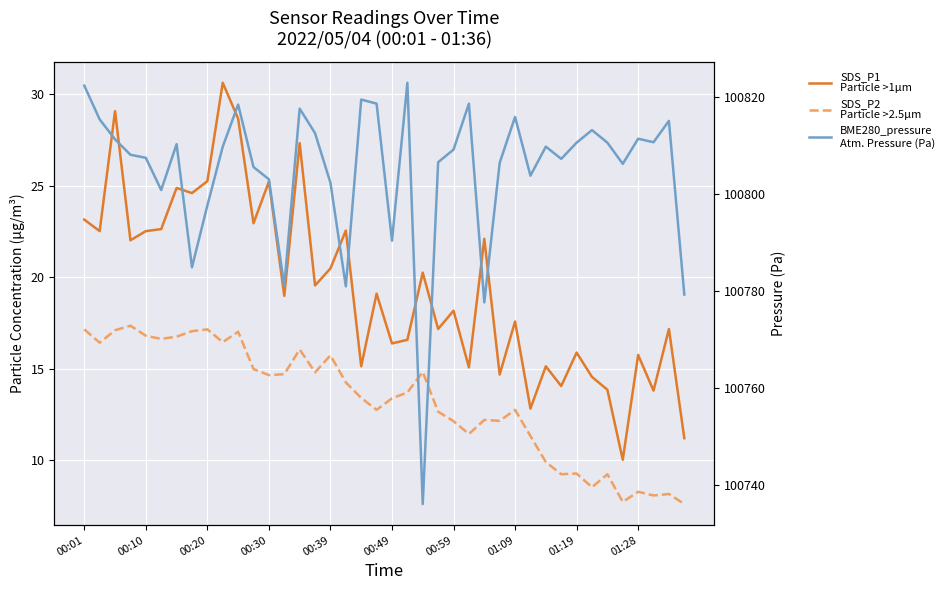

What is the greatest value displayed?

100823.0